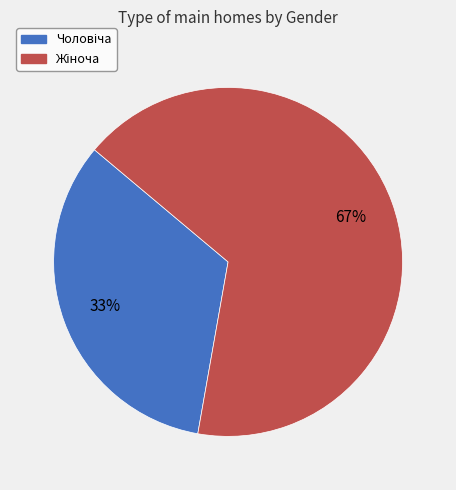

How many slices are in this pie chart?

2